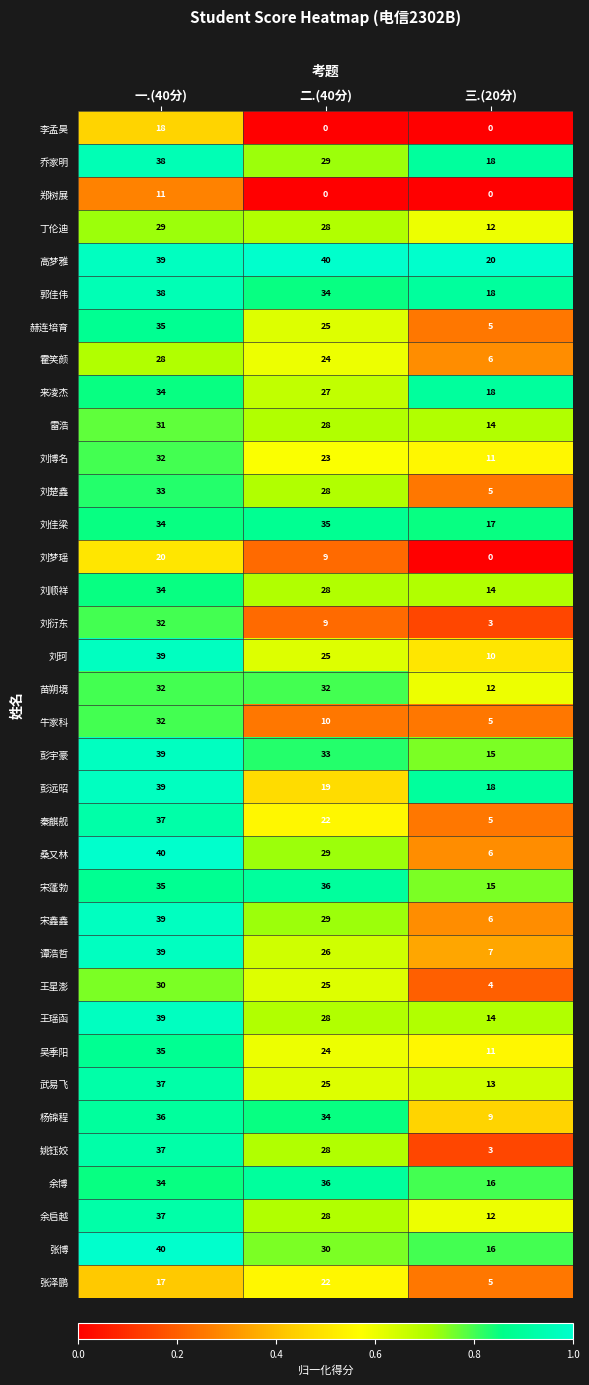

At which label does 刘博名 first exceed 23?

一.(40分)